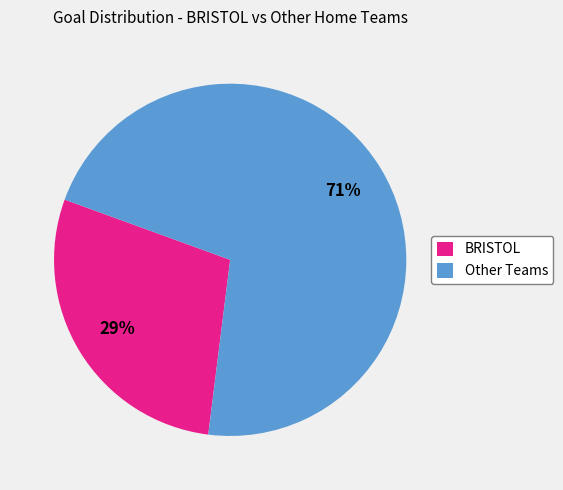

Combined, do BRISTOL and Other Teams account for over 50%?

Yes